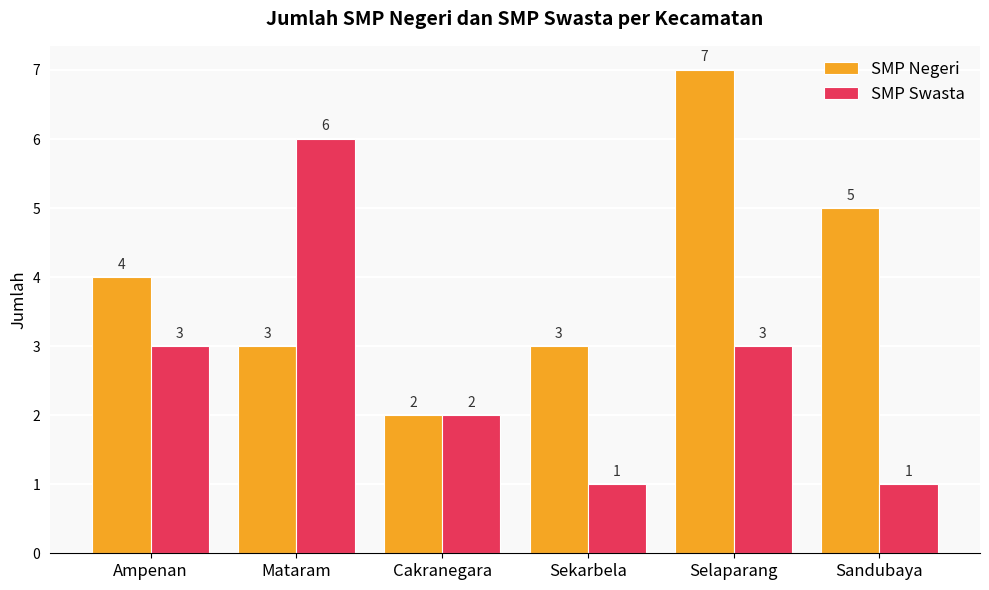

What is the value of the SMP Swasta bar at the 5th from the left?

3